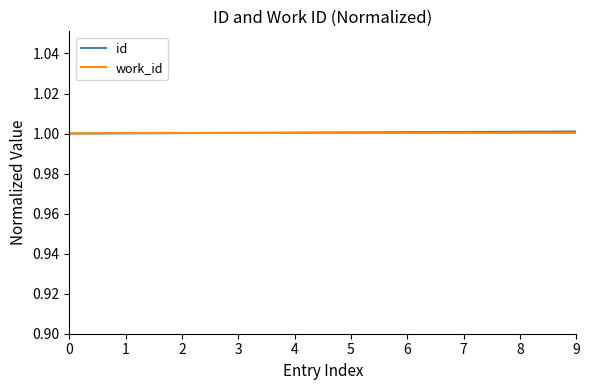

What is the lowest value of the id series?

1.0